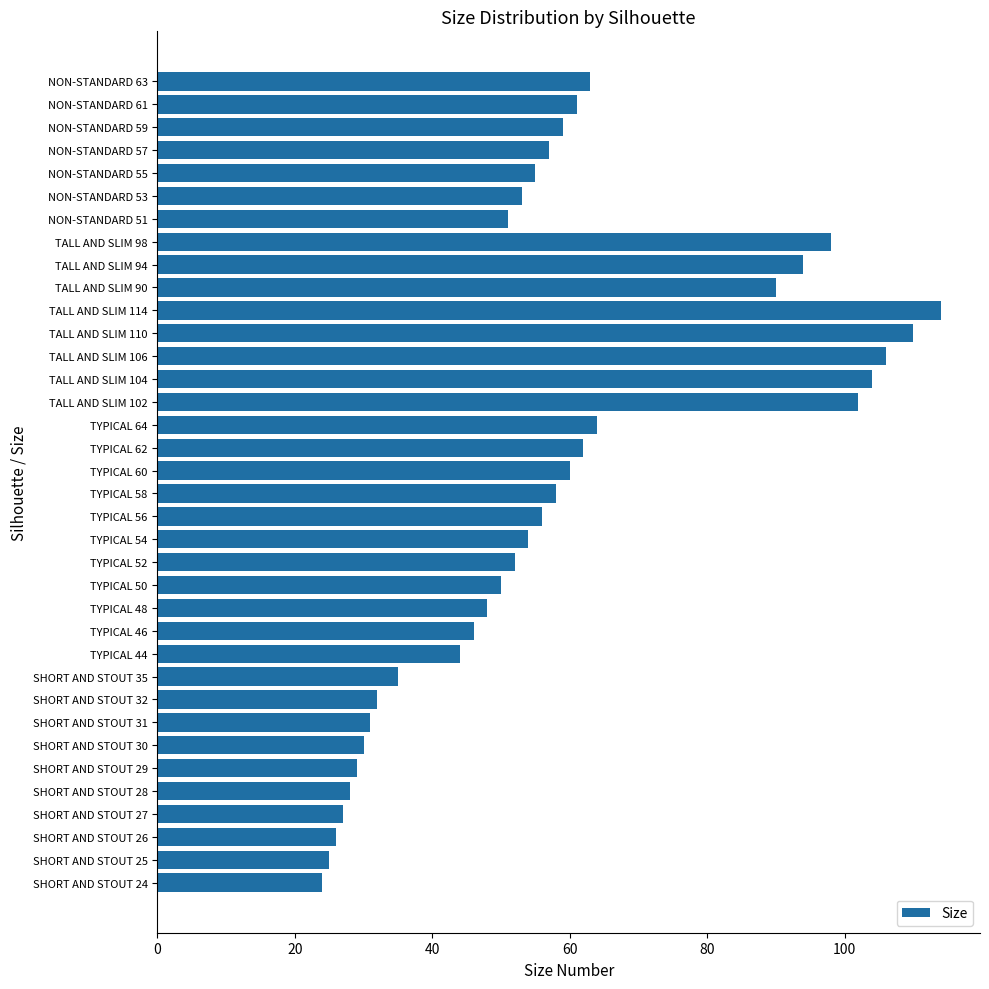

What is the change in value from SHORT AND STOUT 30 to TYPICAL 46?

+16